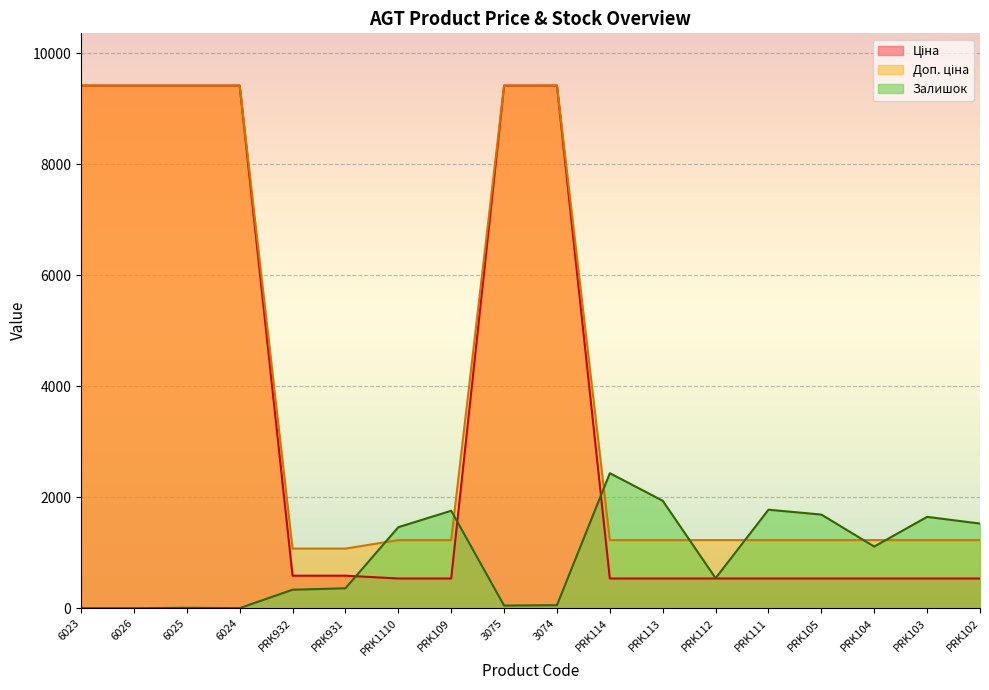

Which label corresponds to the largest value in the chart?

6023